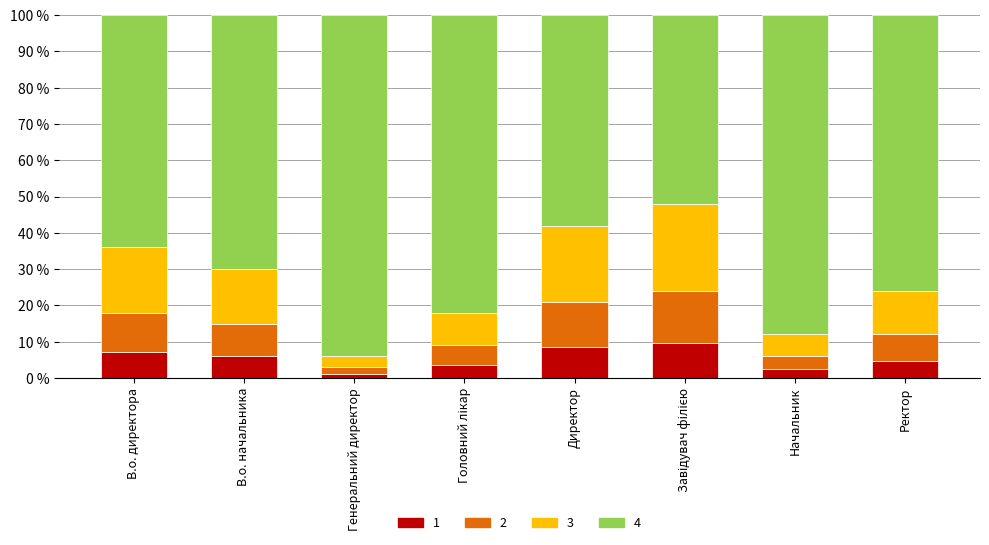

What is the total value across all series at Начальник?

100.0